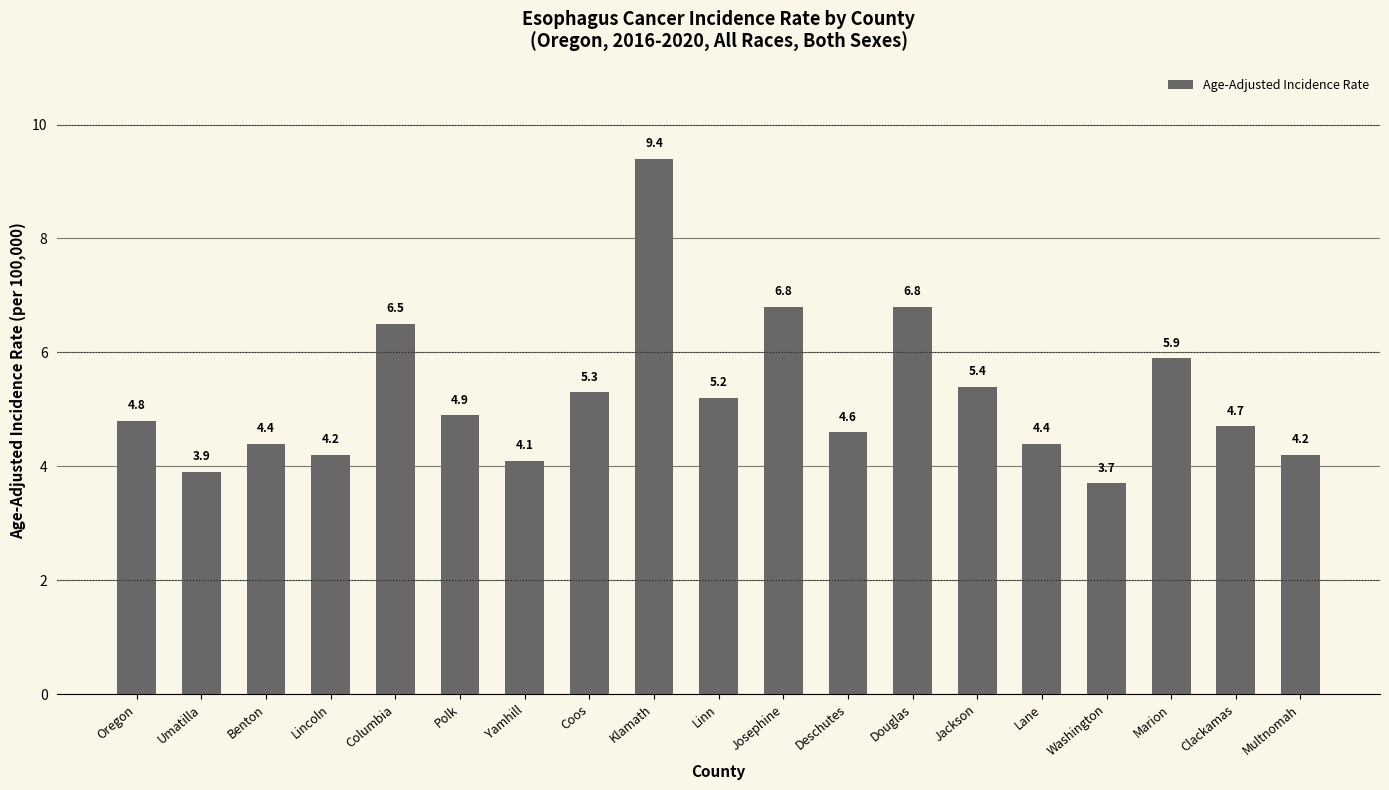

What is the label of the 17th bar from the right?

Benton